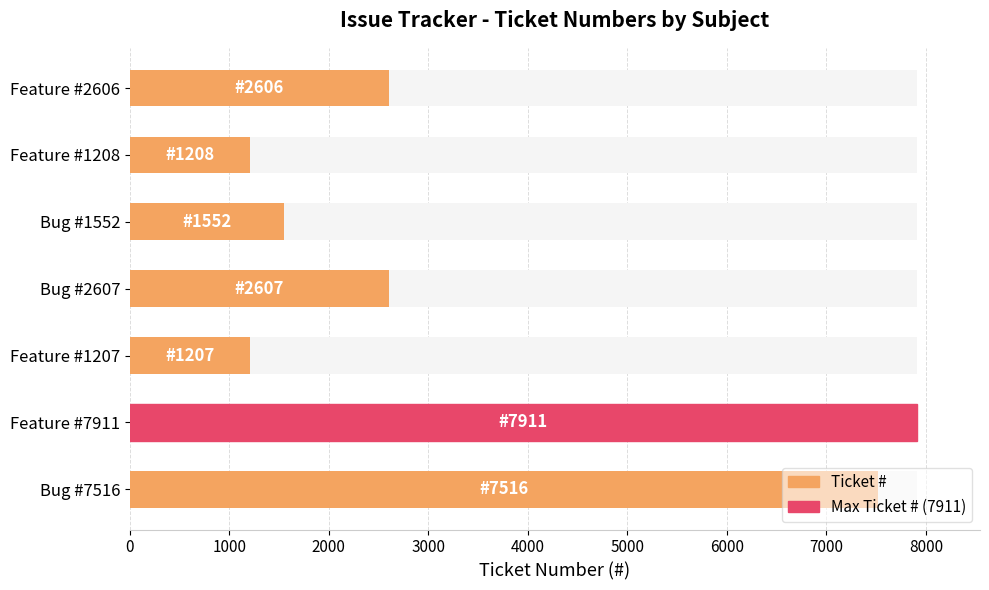

What is the sum of all values?

24607